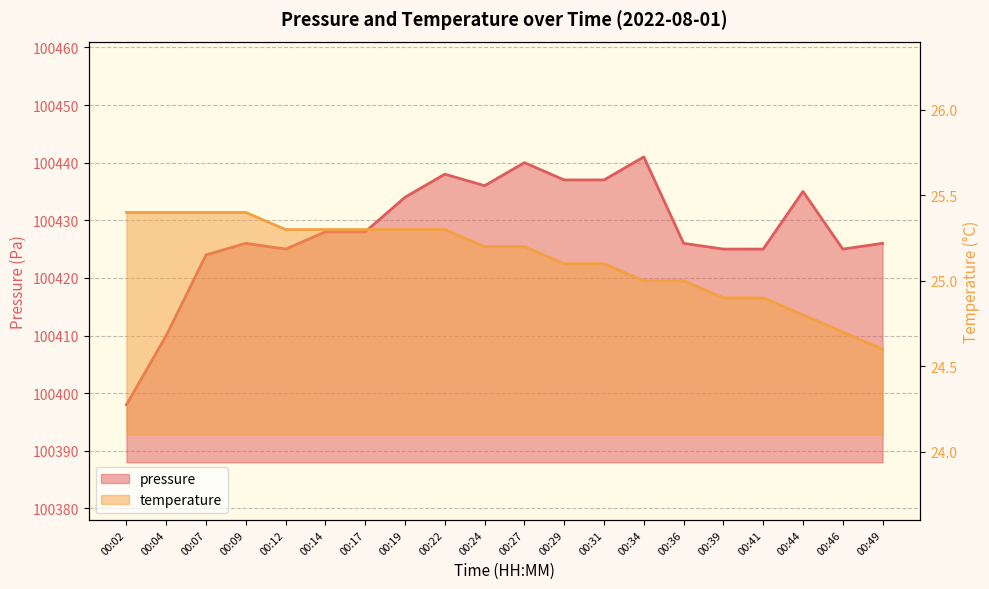

True or false: pressure has a value of 100425.0 at 00:41.

True